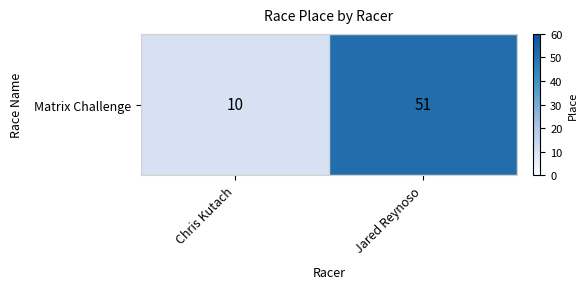

Which label corresponds to the smallest value in the chart?

Chris Kutach